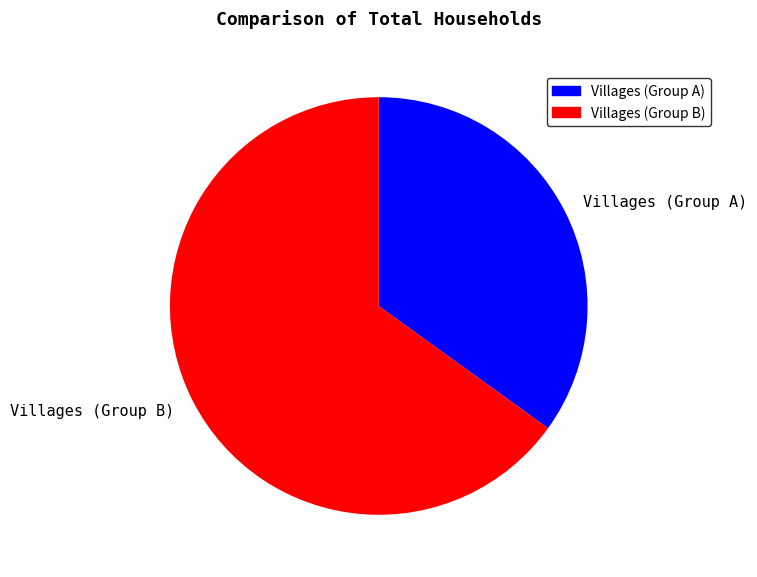

Which slice is the largest?

Villages (Group B)